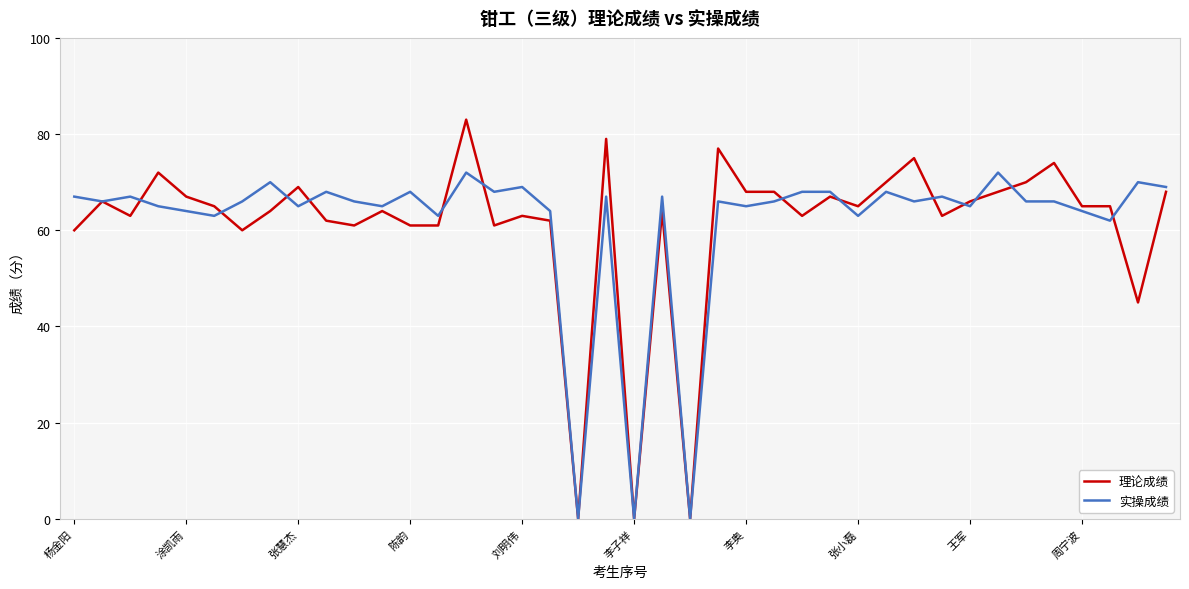

List the series in order of their peak value, highest first.

理论成绩, 实操成绩